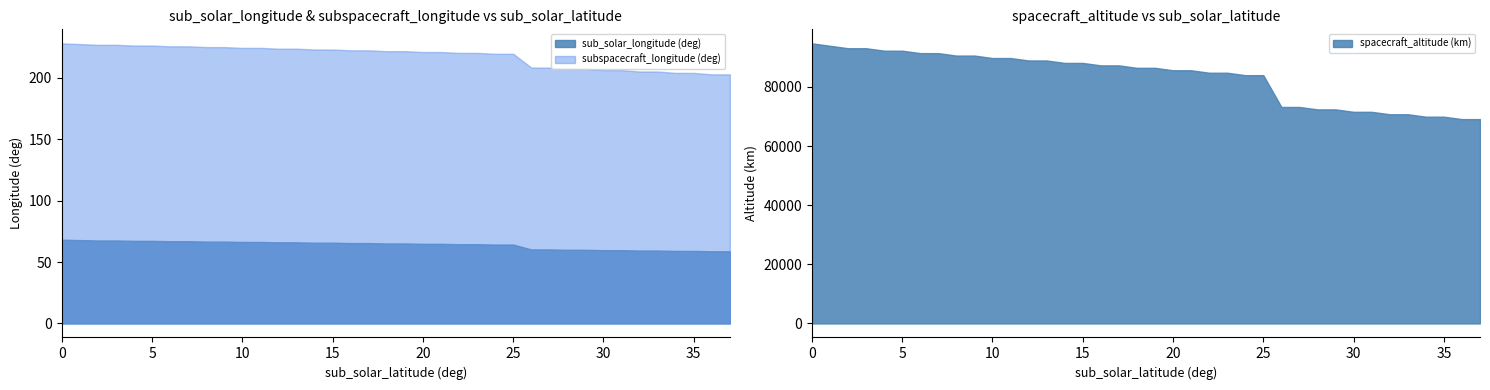

Rank the series at 66.0343 from lowest to highest value.

sub_solar_longitude (deg), subspacecraft_longitude (deg), spacecraft_altitude (km)